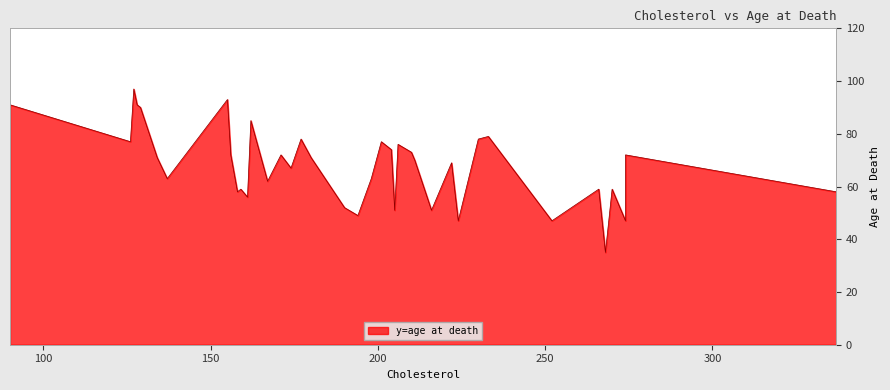

What is the sum of all values?

2722